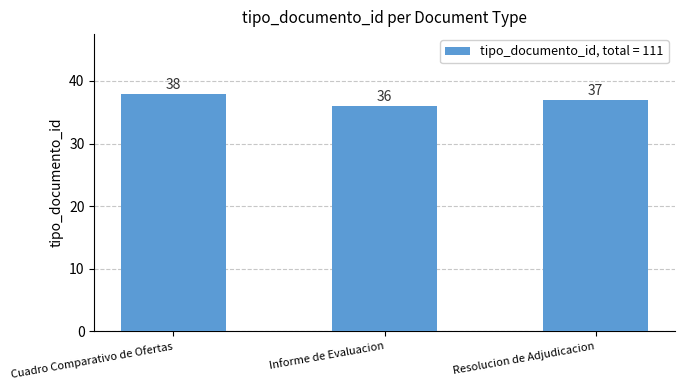

What is the change in value from Informe de Evaluacion to Resolucion de Adjudicacion?

+1